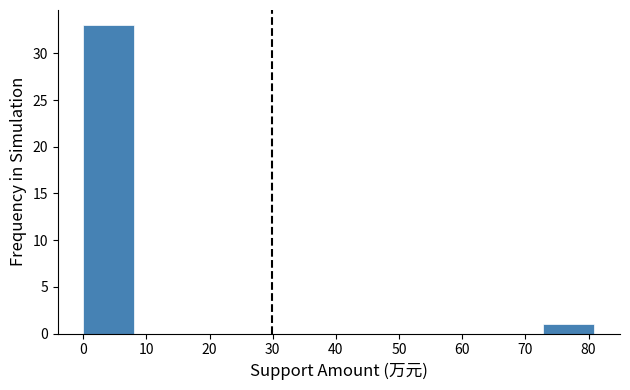

Reading left to right, list every bar in this chart as the range it spans on the x-axis followed by its height. Neither the bar edges nor the heights are printed on the chart, so give them approximately, as read against the axes.

0 to 8: 33
8 to 16: 0
16 to 24: 0
24 to 32: 0
32 to 40: 0
40 to 49: 0
49 to 57: 0
57 to 65: 0
65 to 73: 0
73 to 81: 1